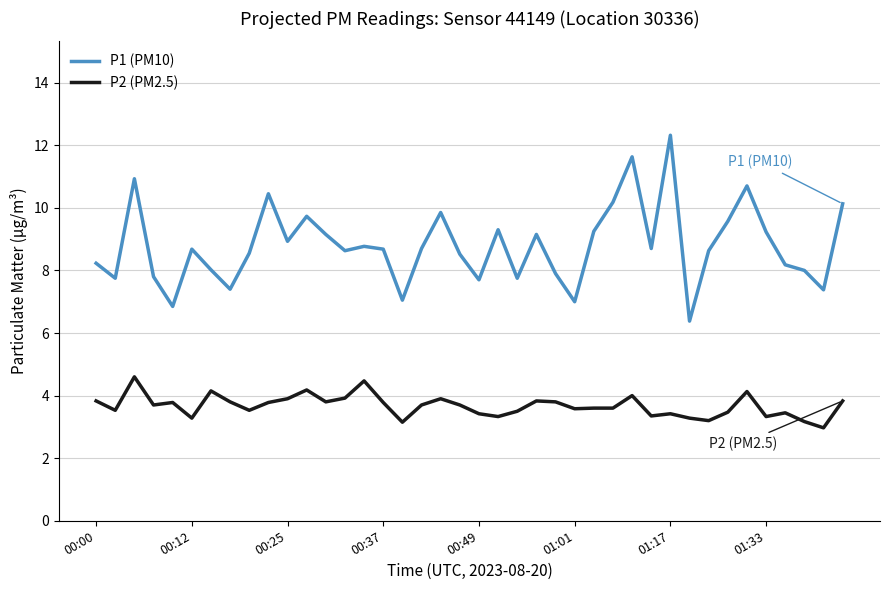

What is the difference between the maximum and minimum values in the P1 (PM10) series?

5.9